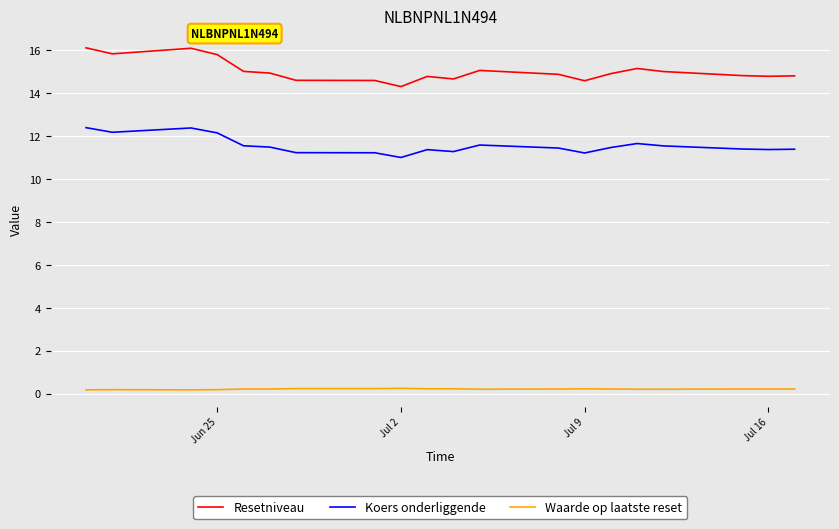

What is the minimum value for Resetniveau?

14.3